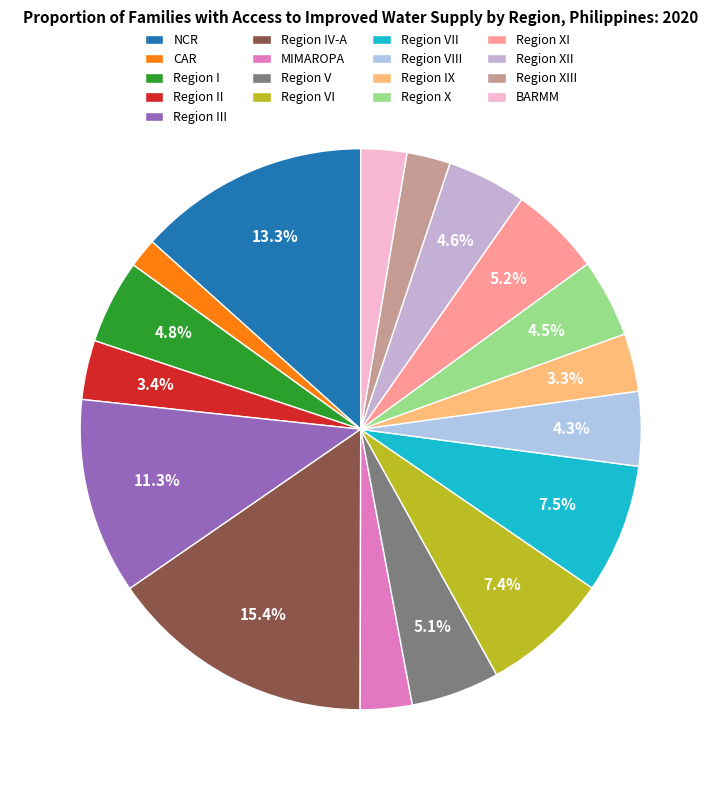

The CAR slice represents 2% of the pie. True or false?

True